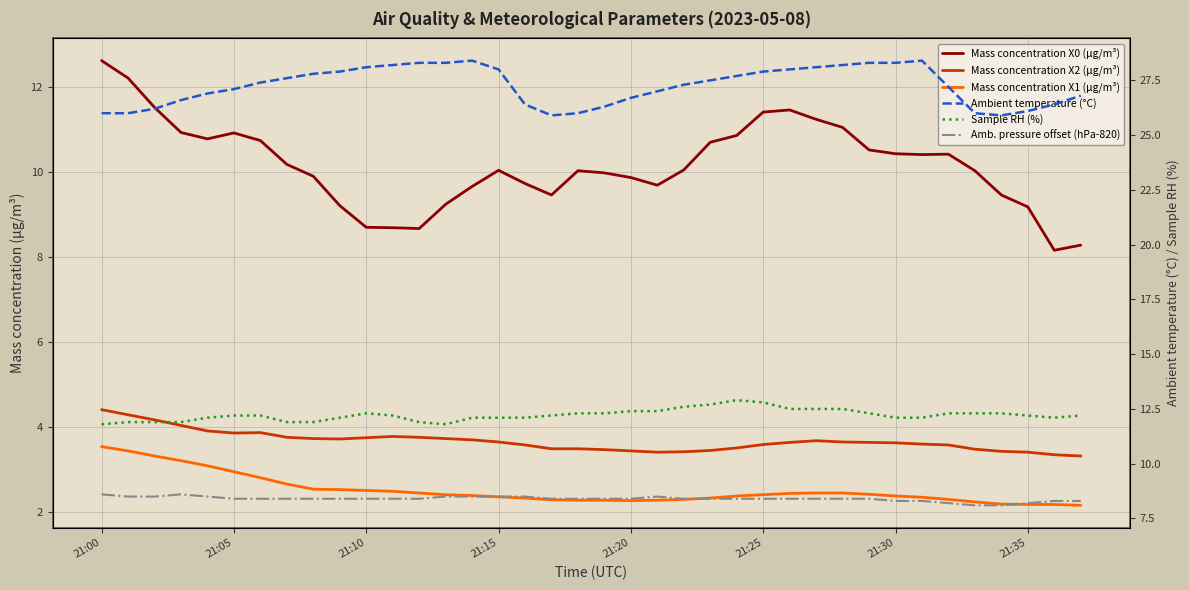

At which category does the chart reach its peak across all series?

14